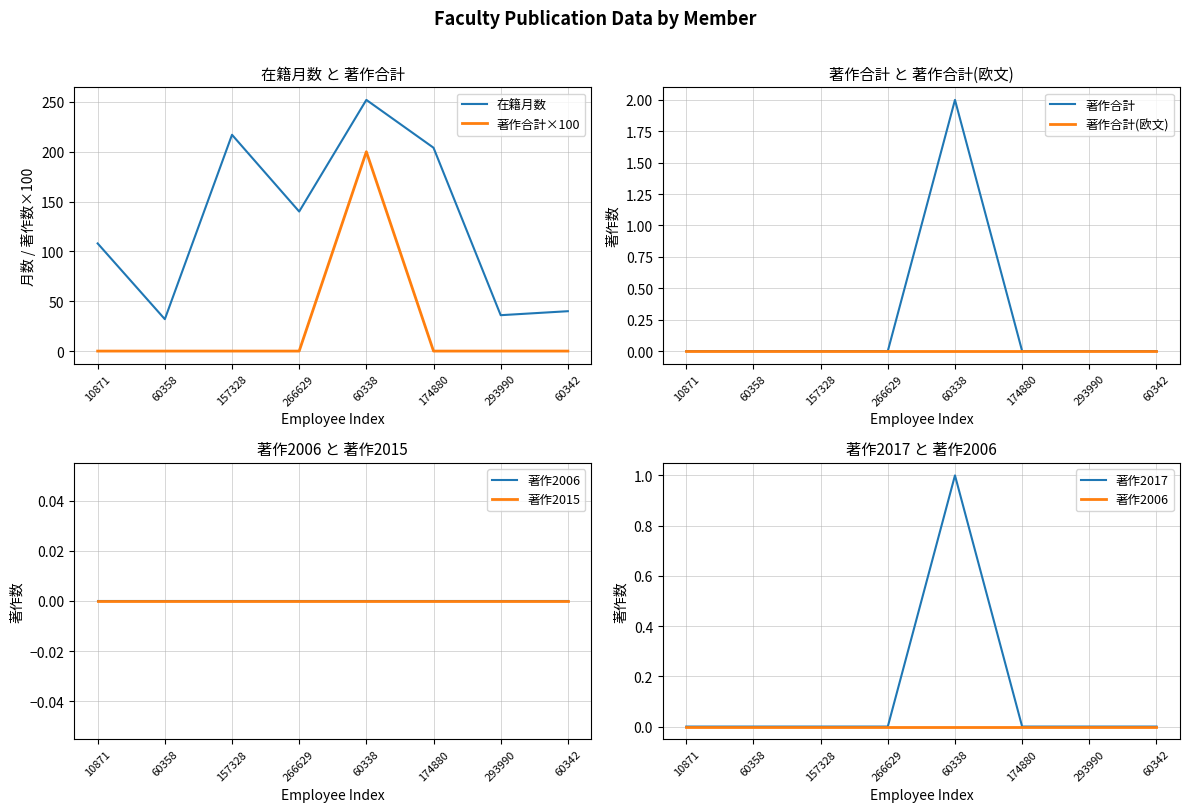

The value of 在籍月数 at 293990 is 52. True or false?

False